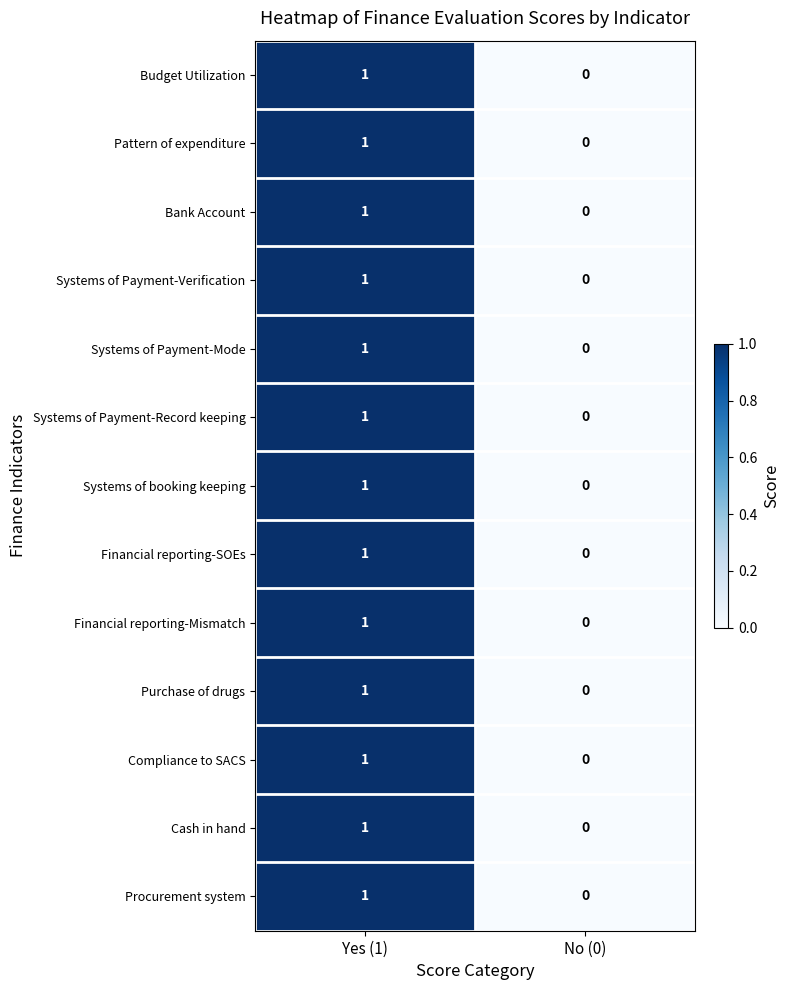

At which label is Financial reporting-Mismatch closest to 0?

No (0)